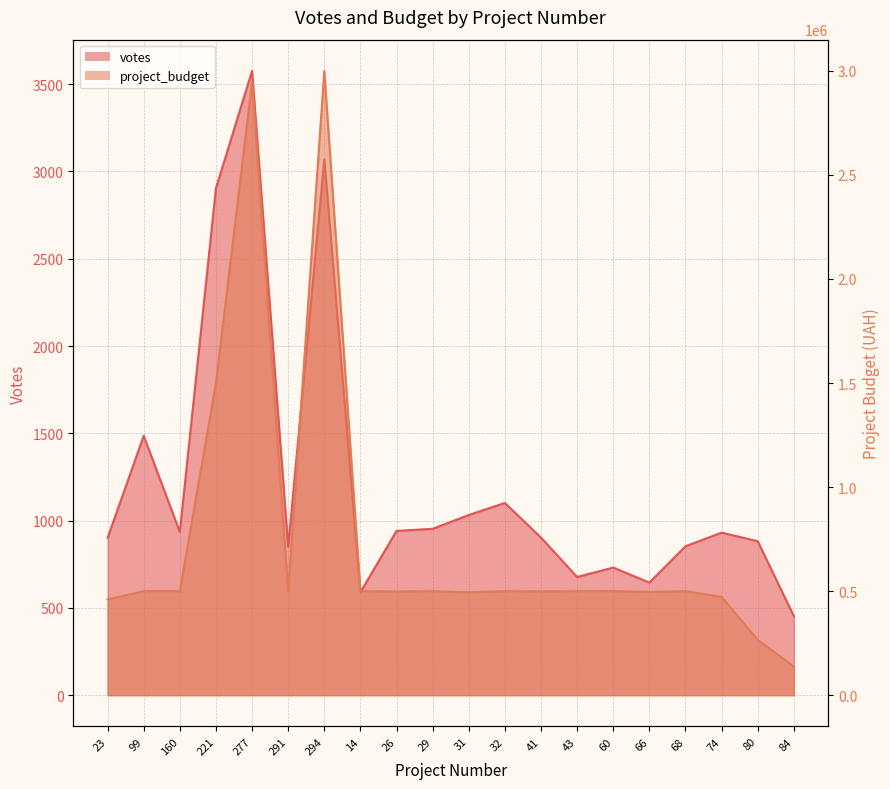

Between 43 and 80, which series saw the biggest shift?

project_budget